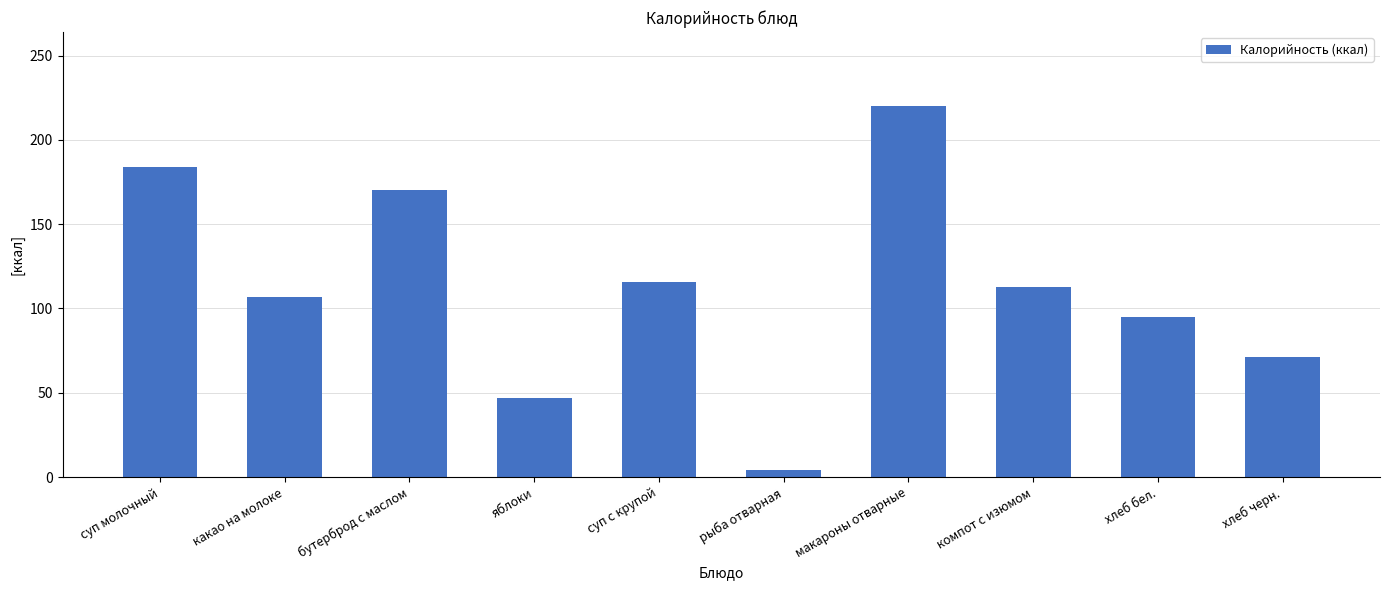

List the labels in order of value, smallest first.

рыба отварная, яблоки, хлеб черн., хлеб бел., какао на молоке, компот с изюмом, суп с крупой, бутерброд с маслом, суп молочный, макароны отварные